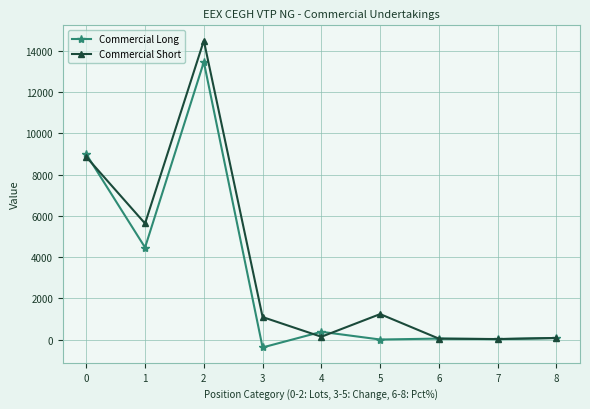

The value of Commercial Short at 1 is 2207.7. True or false?

False